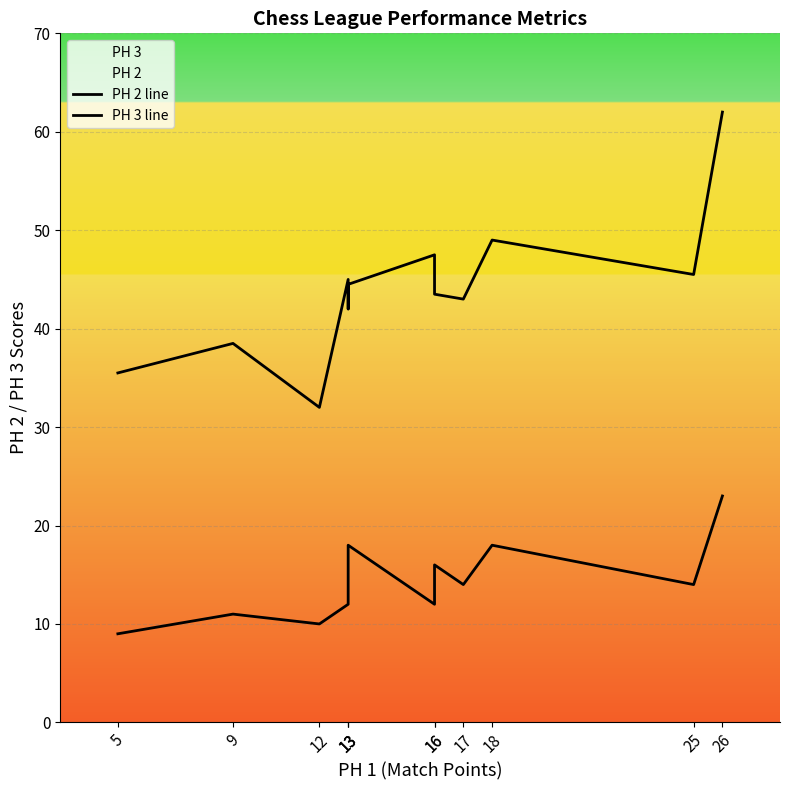

Is this an area chart (filled region under the line)?

No